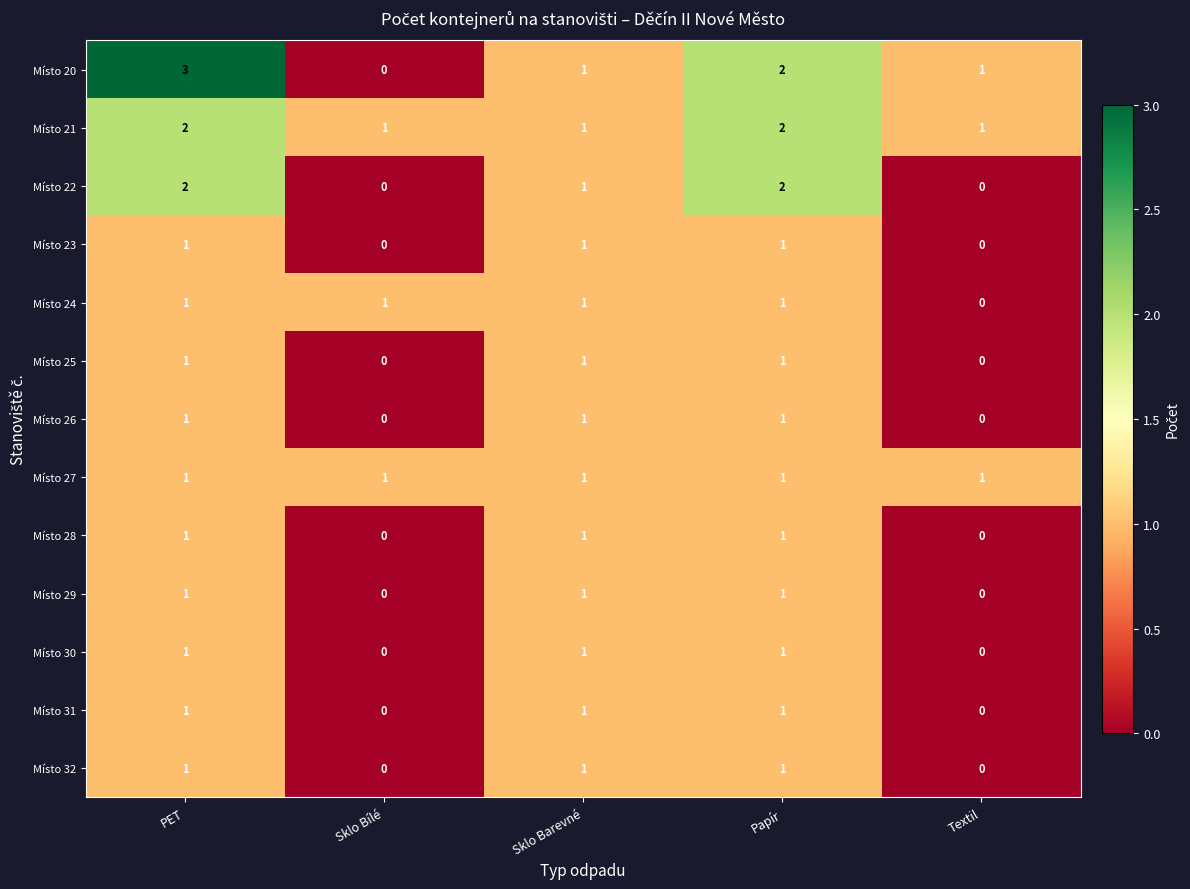

Which series changed the most between PET and Sklo Bílé?

Místo 20